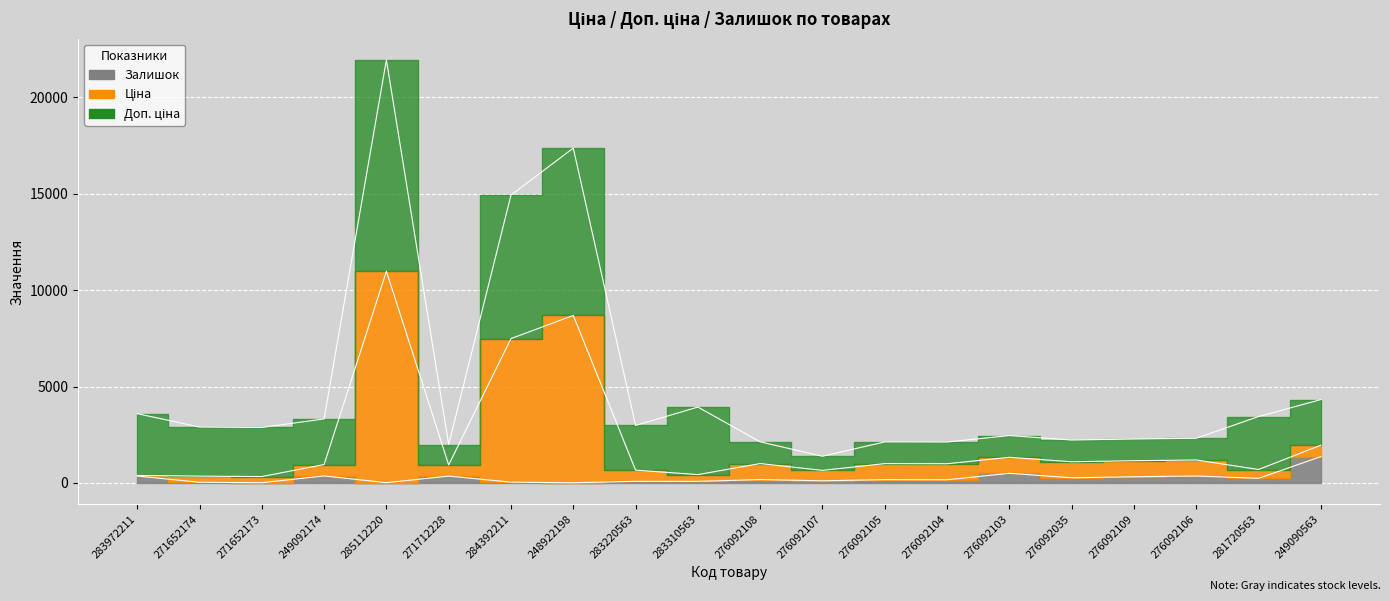

The value of Залишок at 276092108 is 177.0. True or false?

True